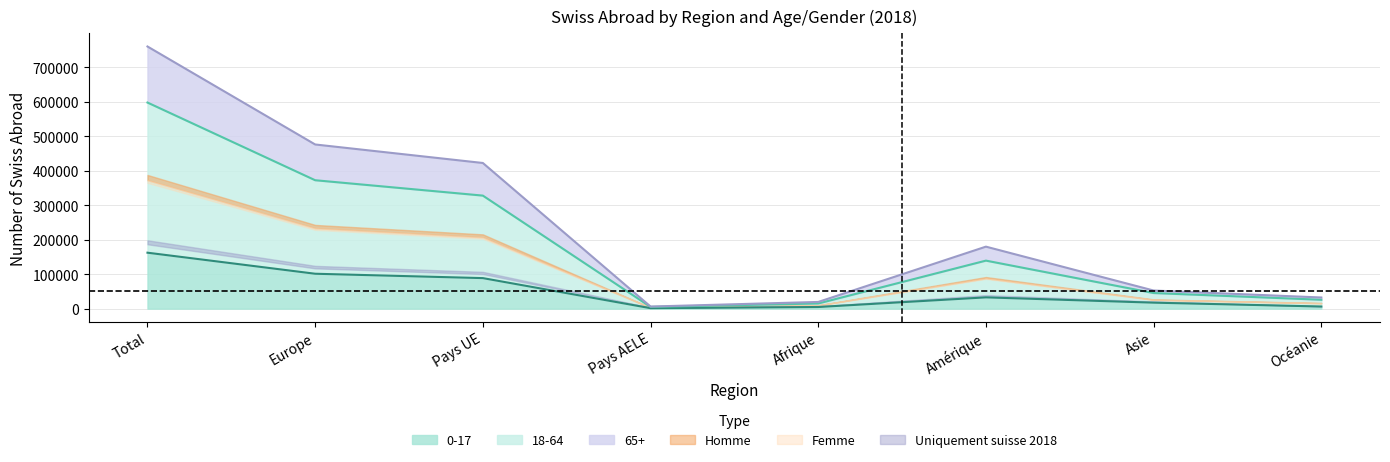

Does the chart display data point markers on the line(s)?

No